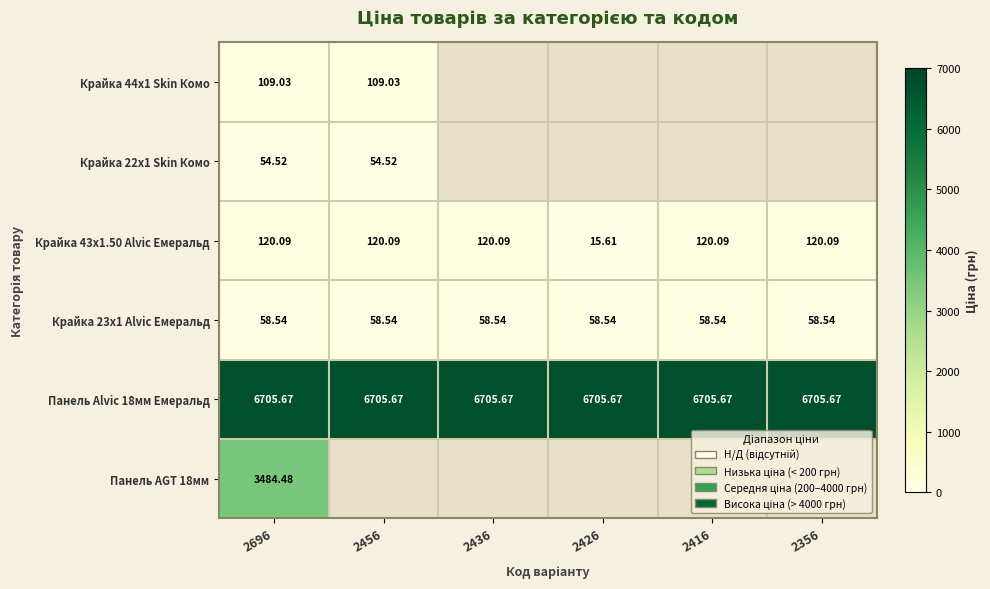

At which category is the sum across all series the highest?

2696